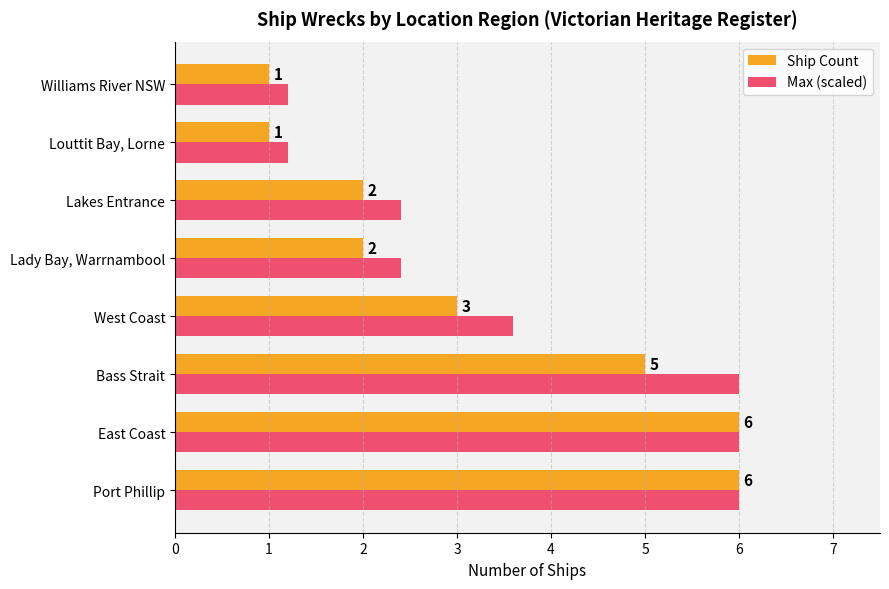

What is the difference between the maximum and minimum values in the Ship Count series?

5.0